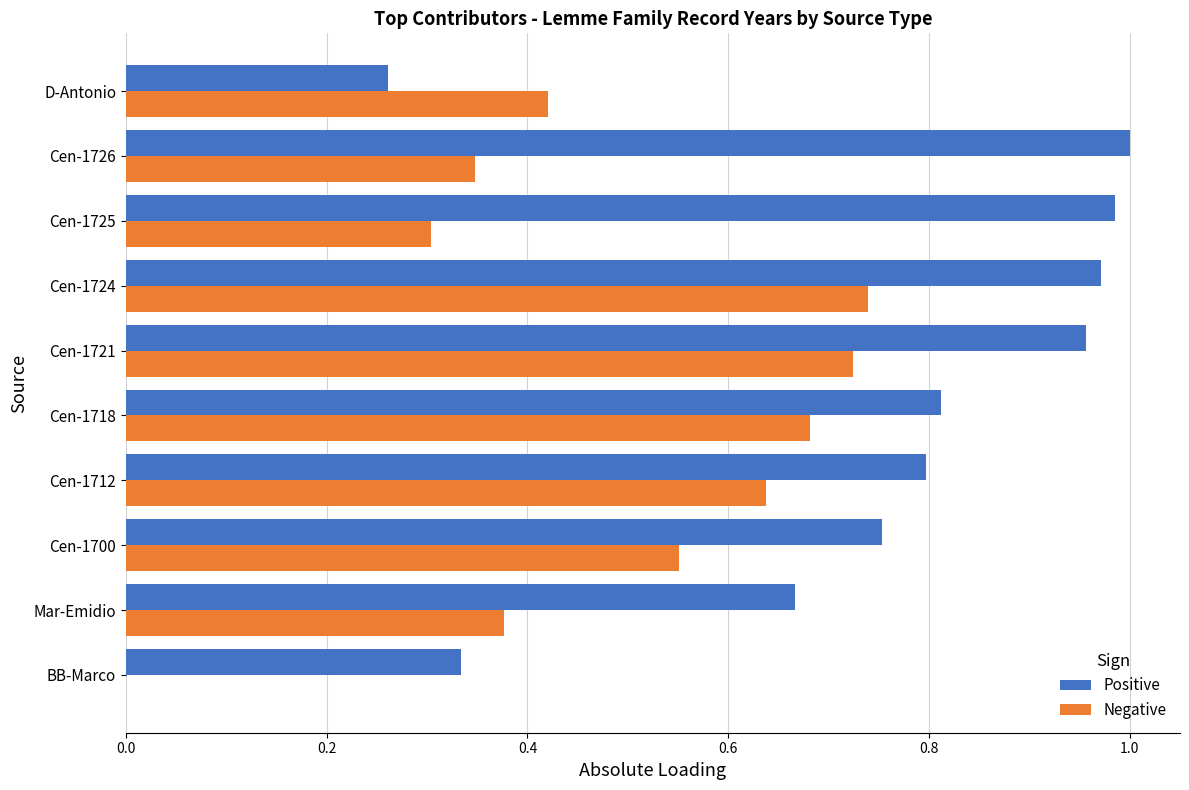

Is it true that Positive equals 0.2 at Cen-1726?

False